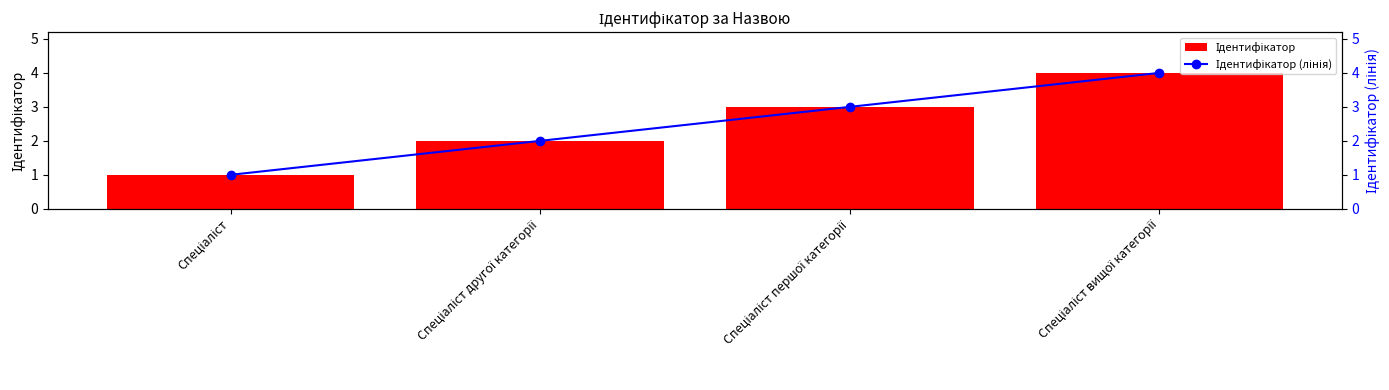

Which series has the largest total across all categories?

Ідентифікатор